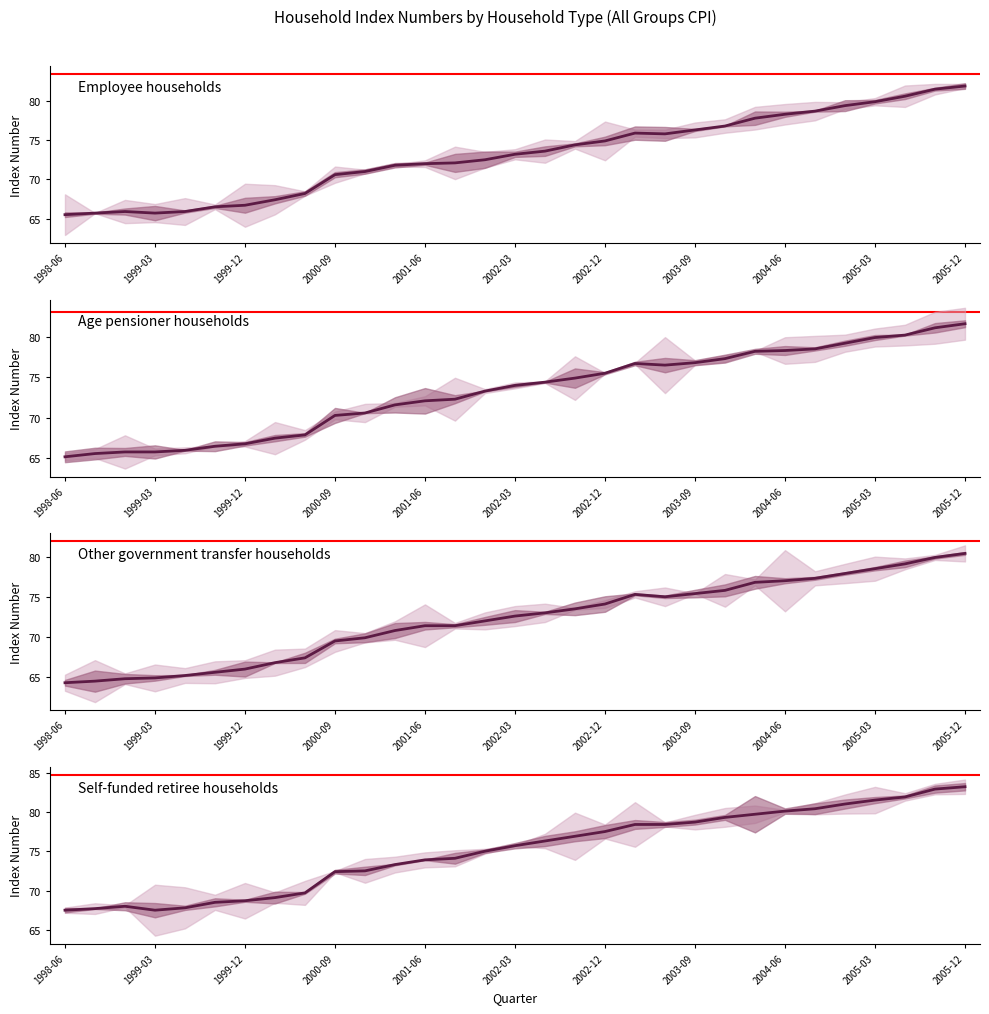

How many lines are shown in the chart?

4